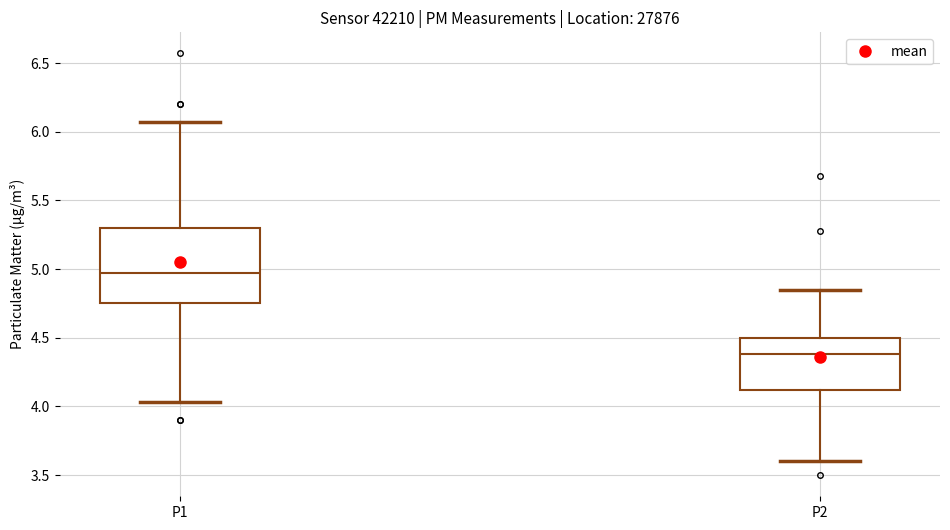

Which box is the tallest, from its lower edge to its upper edge?

P1